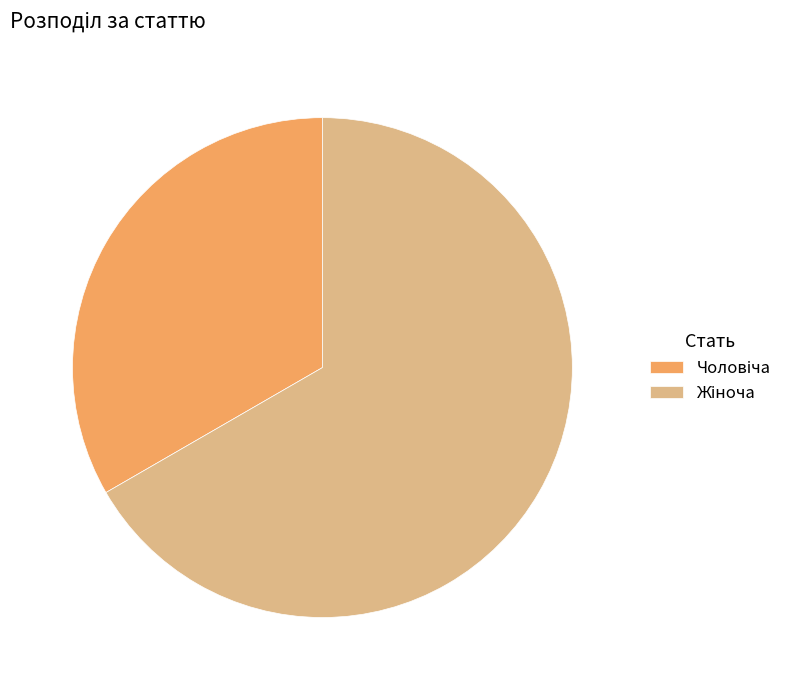

Does any single category account for the majority?

Yes